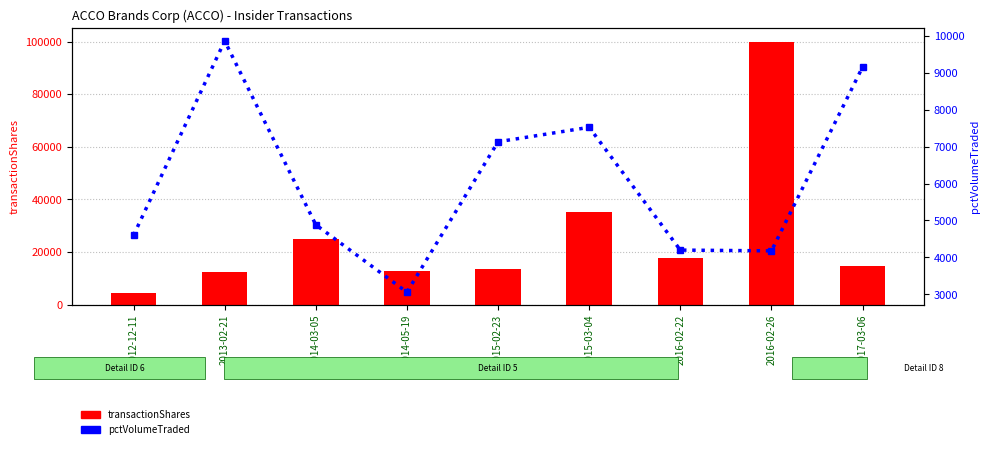

At which label does pctVolumeTraded first exceed 4884?

2013-02-21